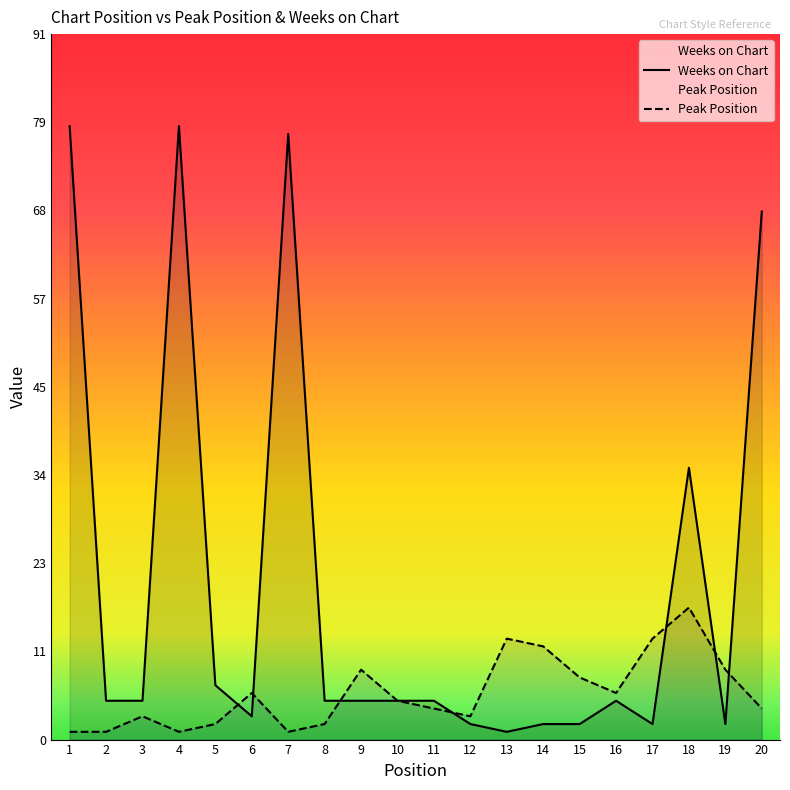

How many lines are shown in the chart?

2